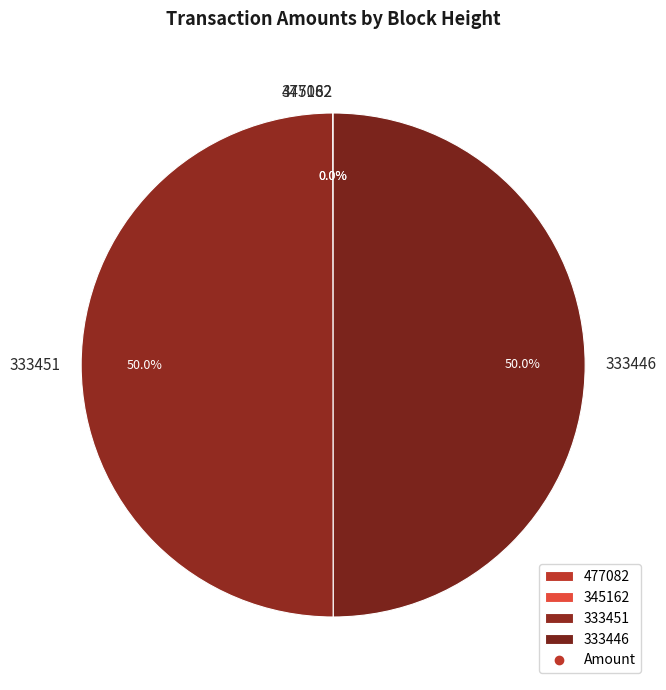

What percentage is NOT represented by 333451?

50.0%